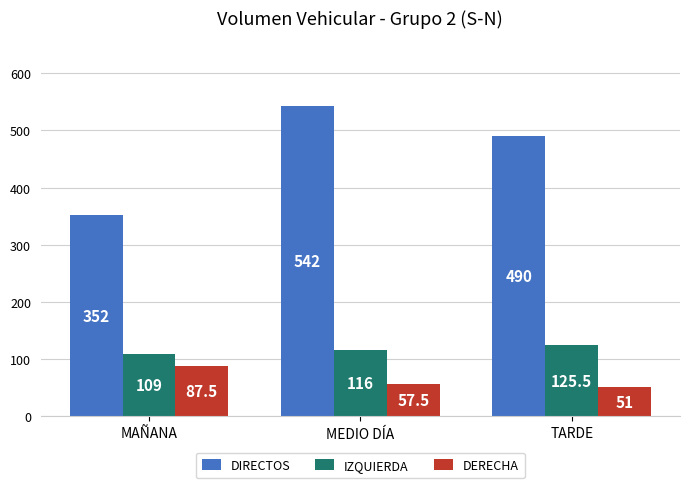

What is the label of the 2nd bar from the right?

MEDIO DÍA